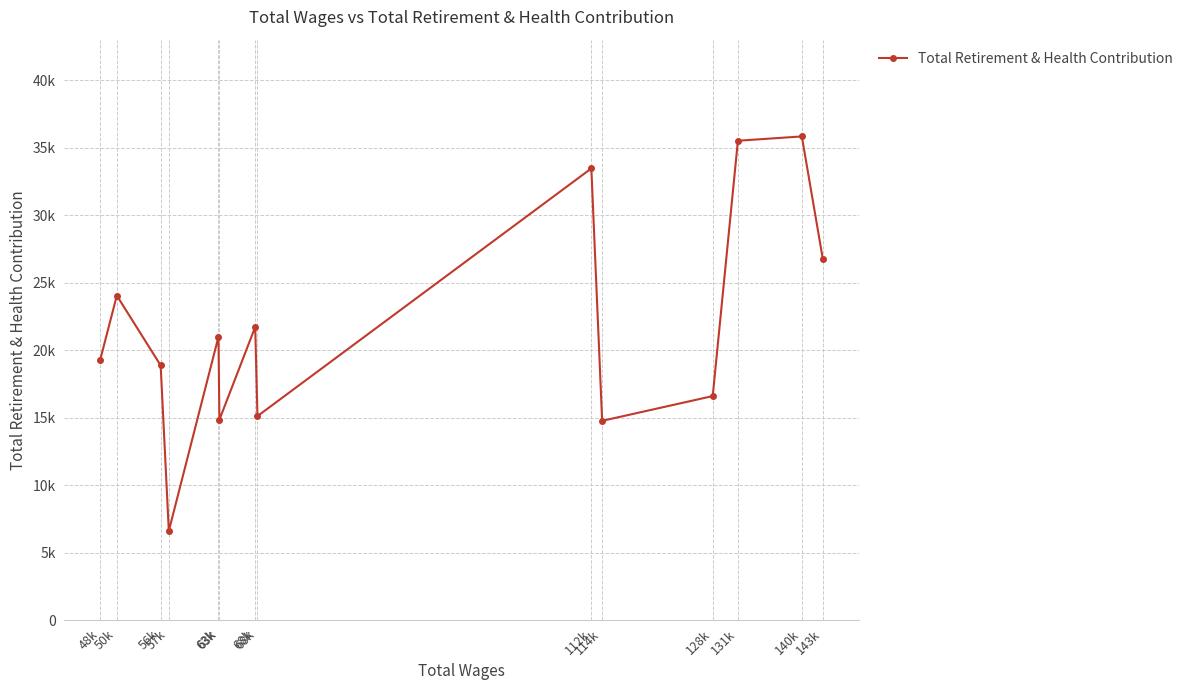

True or false: the data has more than 2 interior local peaks.

True